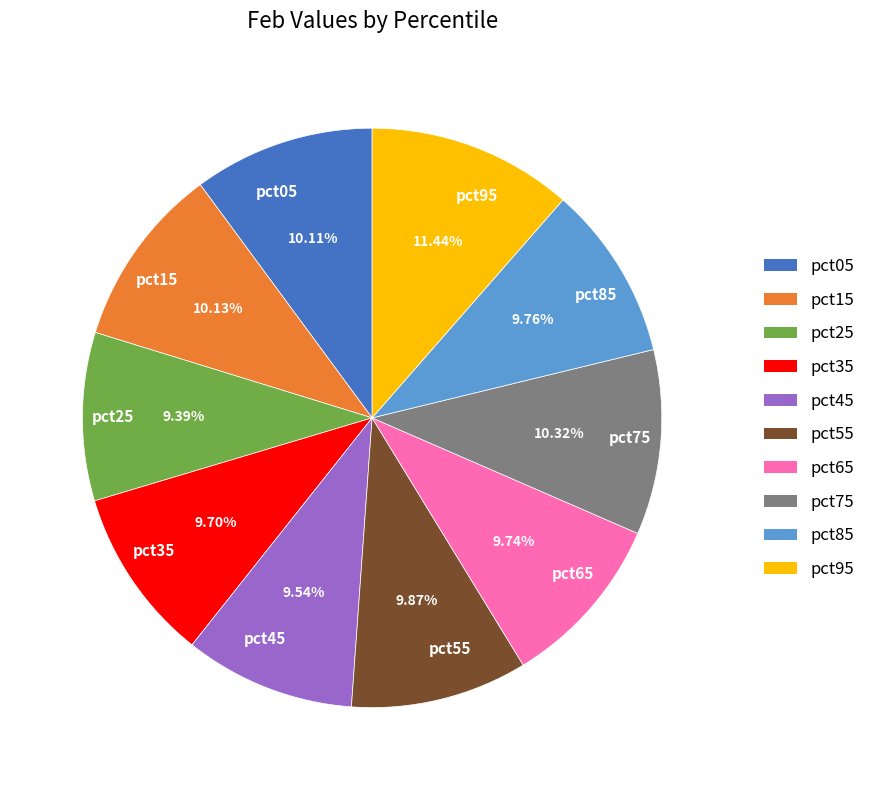

To the nearest percent, what is the combined percentage of pct85 and pct65?

20%